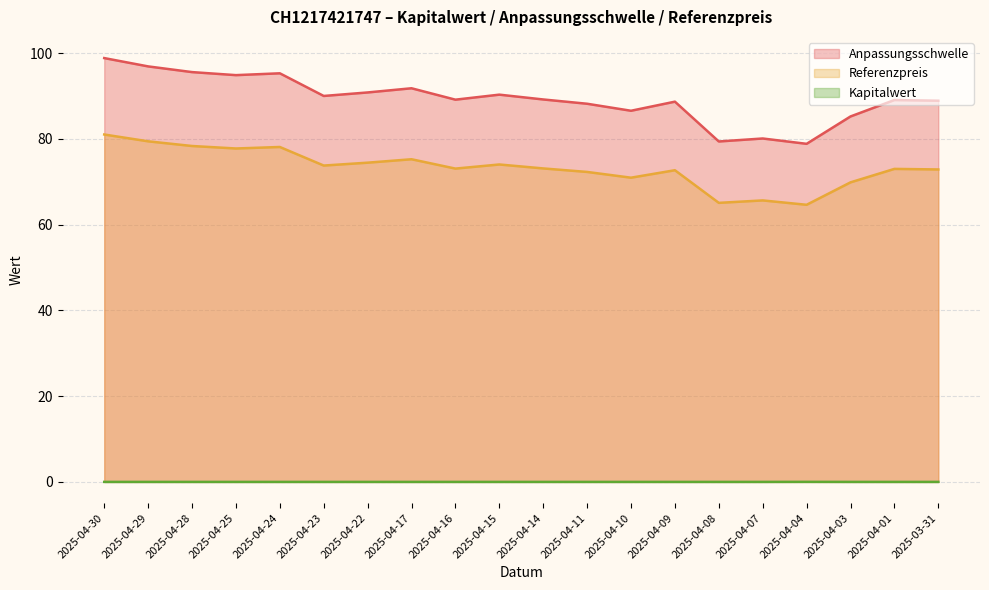

What is the difference between the highest and lowest values at 2025-04-30?

98.8